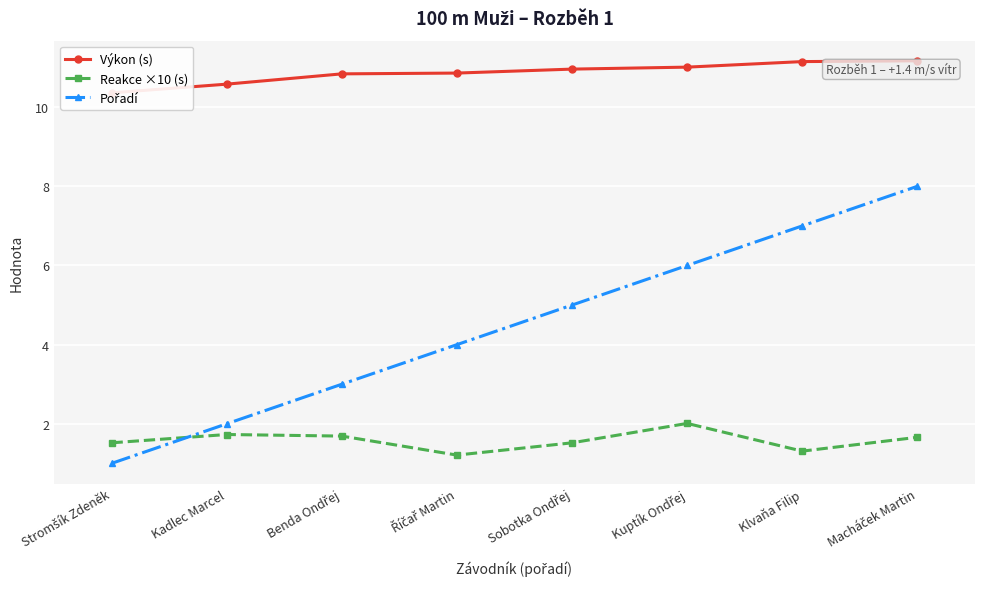

What is the approximate value of Výkon (s) at Kuptík Ondřej?

11.0